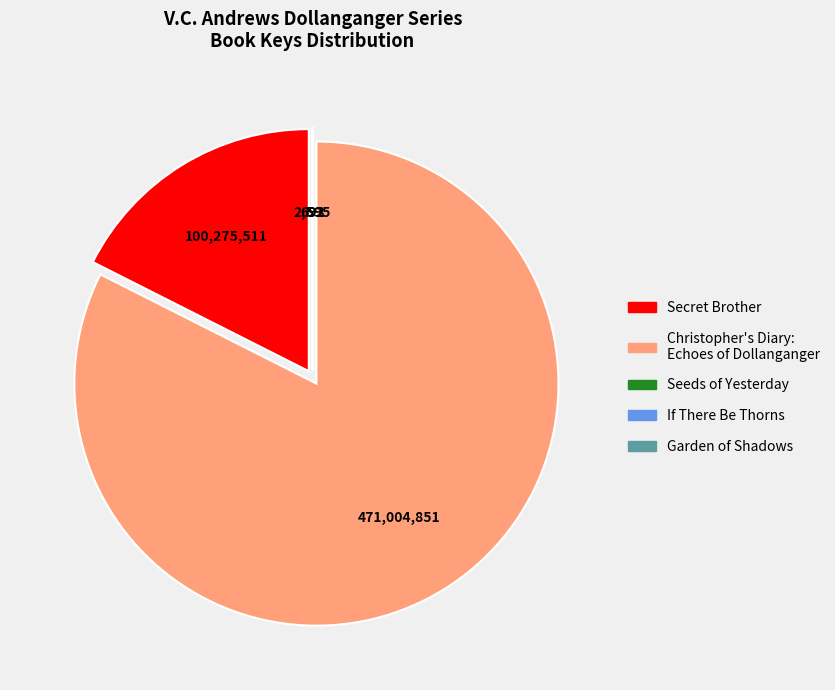

Is the sum of Secret Brother and Christopher's Diary: Echoes of Dollanganger greater than half?

Yes